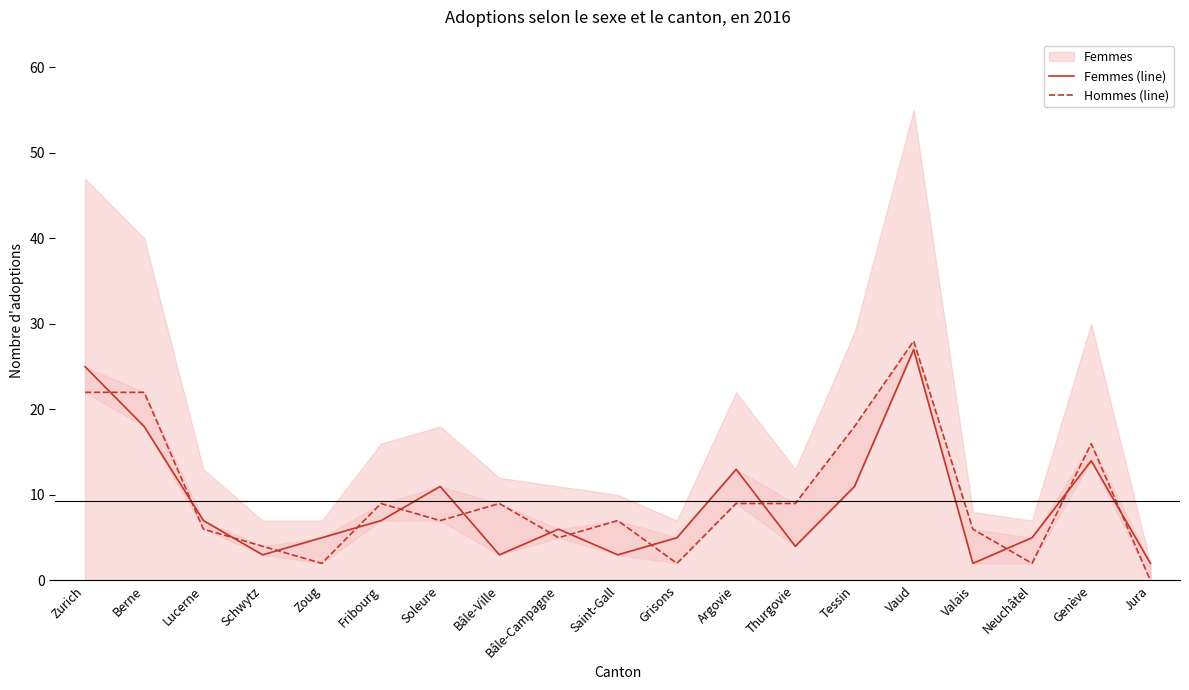

At which label is Hommes (line) closest to 14?

Genève